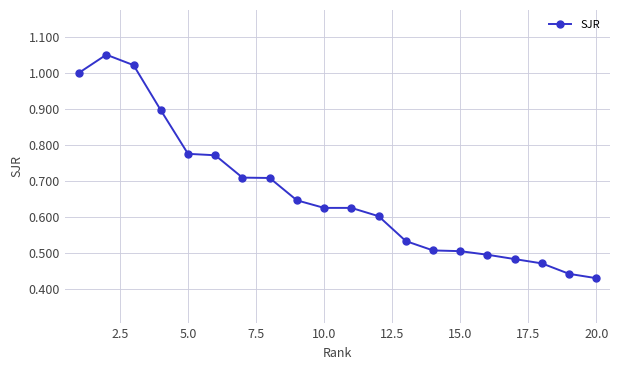

What is the sum of all values?

13.3